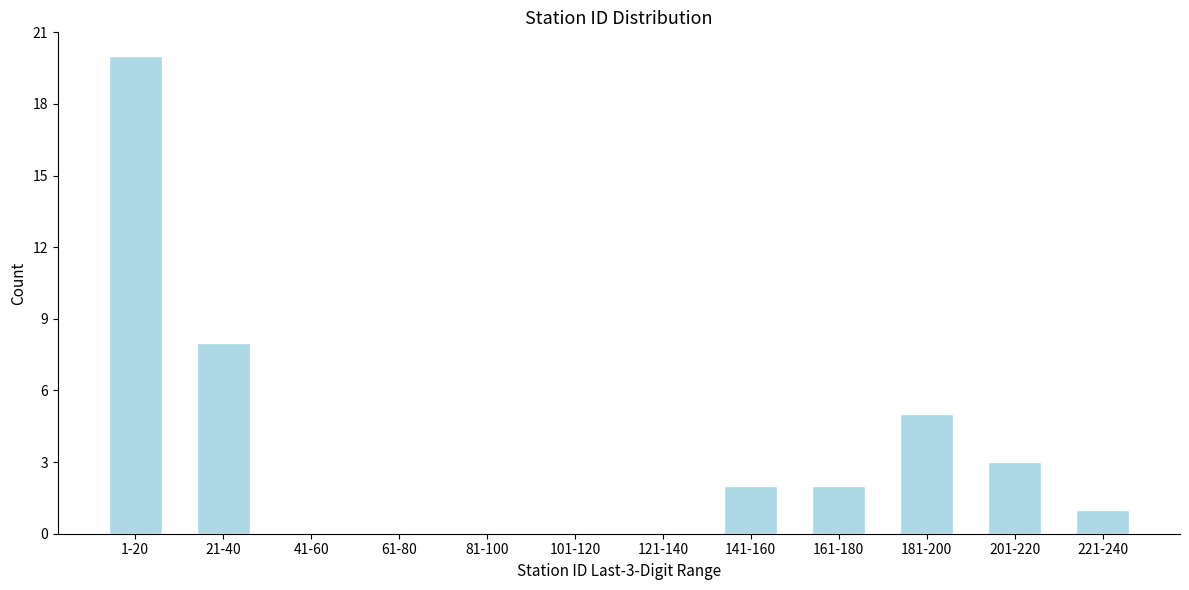

Reading left to right, list all the values displayed in this chart.

1-20=20	21-40=8	41-60=0	61-80=0	81-100=0	101-120=0	121-140=0	141-160=2	161-180=2	181-200=5	201-220=3	221-240=1